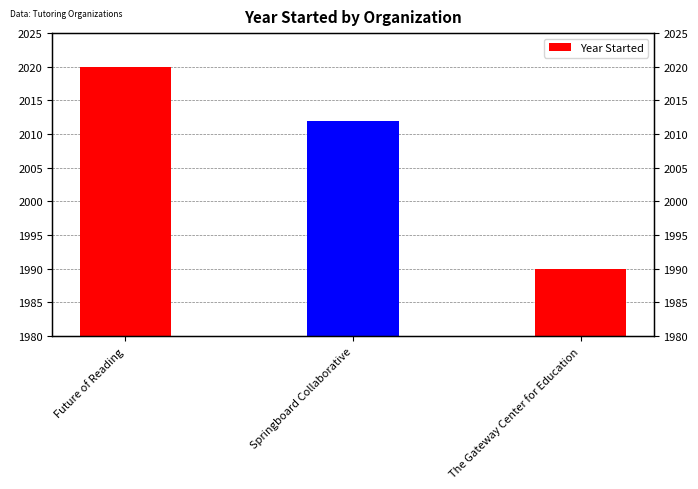

What is the difference between the second highest and minimum values?

22